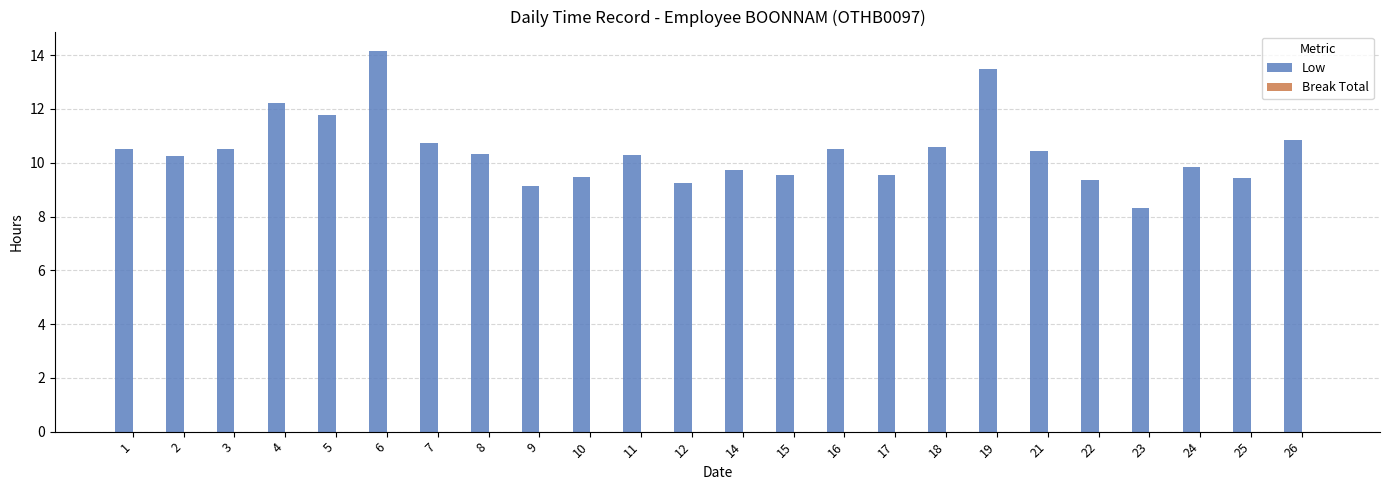

What is the approximate value at 24?

9.8